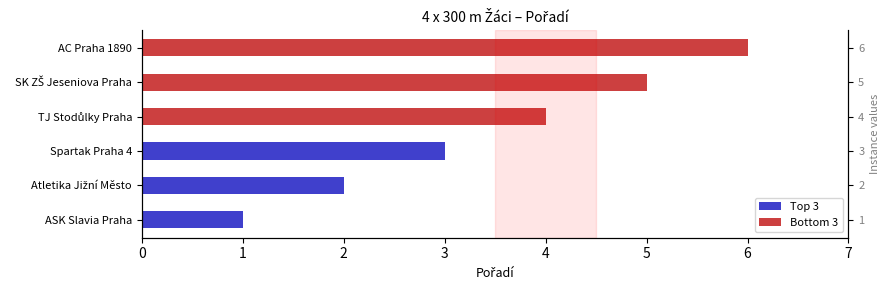

What is the smallest value displayed?

1